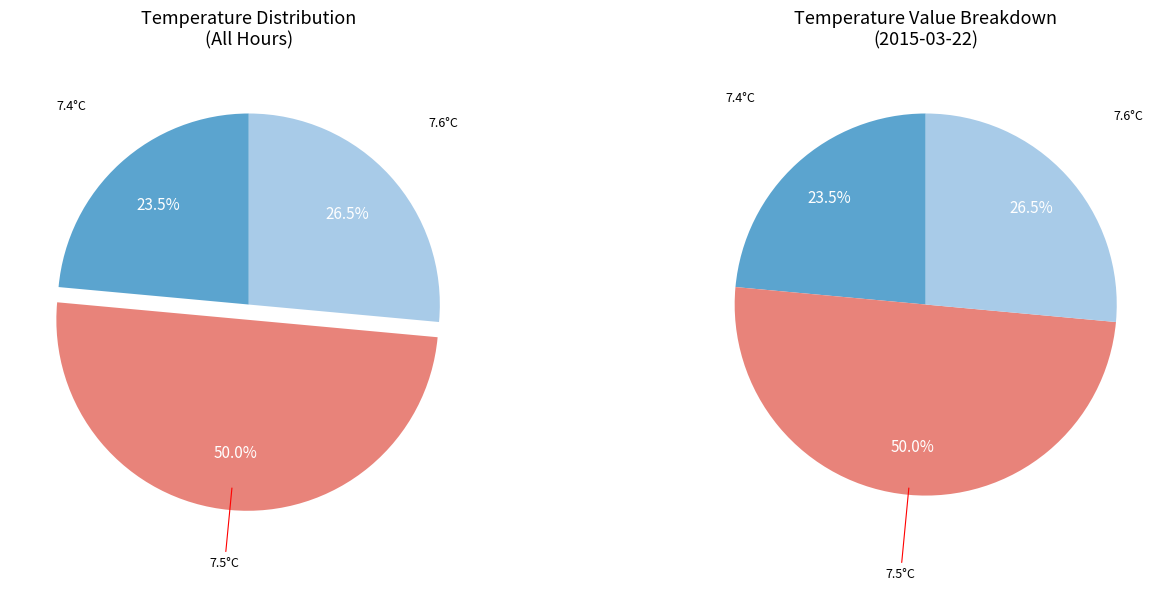

Count the number of slices in the pie.

3